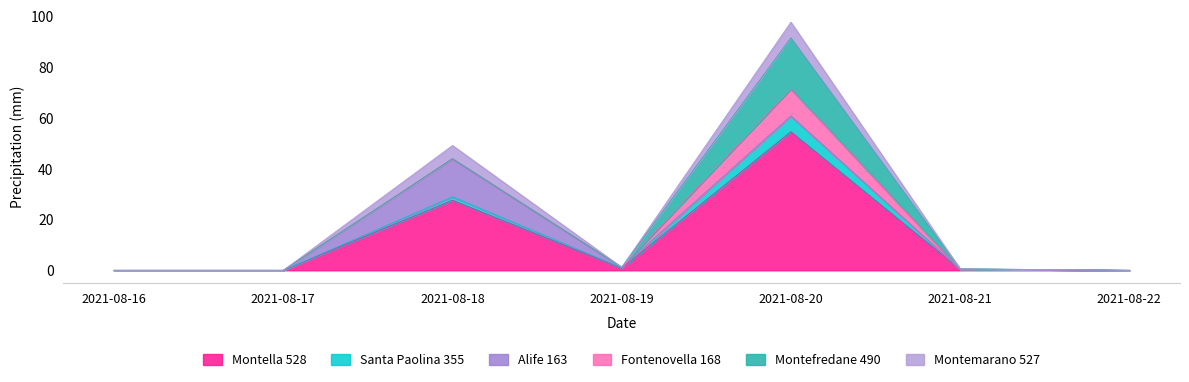

Reading left to right, transcribe all the data shown in this chart.

Montella 528: 2021-08-16=0.0	2021-08-17=0.0	2021-08-18=27.6	2021-08-19=0.8	2021-08-20=54.6	2021-08-21=0.4	2021-08-22=0.0
Santa Paolina 355: 2021-08-16=0.0	2021-08-17=0.0	2021-08-18=1.4	2021-08-19=0.2	2021-08-20=6.2	2021-08-21=0.0	2021-08-22=0.0
Alife 163: 2021-08-16=0.0	2021-08-17=0.0	2021-08-18=14.8	2021-08-19=0.2	2021-08-20=0.0	2021-08-21=0.0	2021-08-22=0.0
Fontenovella 168: 2021-08-16=0.0	2021-08-17=0.0	2021-08-18=0.2	2021-08-19=0.0	2021-08-20=10.6	2021-08-21=0.0	2021-08-22=0.0
Montefredane 490: 2021-08-16=0.0	2021-08-17=0.0	2021-08-18=0.0	2021-08-19=0.0	2021-08-20=20.2	2021-08-21=0.2	2021-08-22=0.0
Montemarano 527: 2021-08-16=0.0	2021-08-17=0.0	2021-08-18=5.2	2021-08-19=0.0	2021-08-20=6.2	2021-08-21=0.0	2021-08-22=0.0